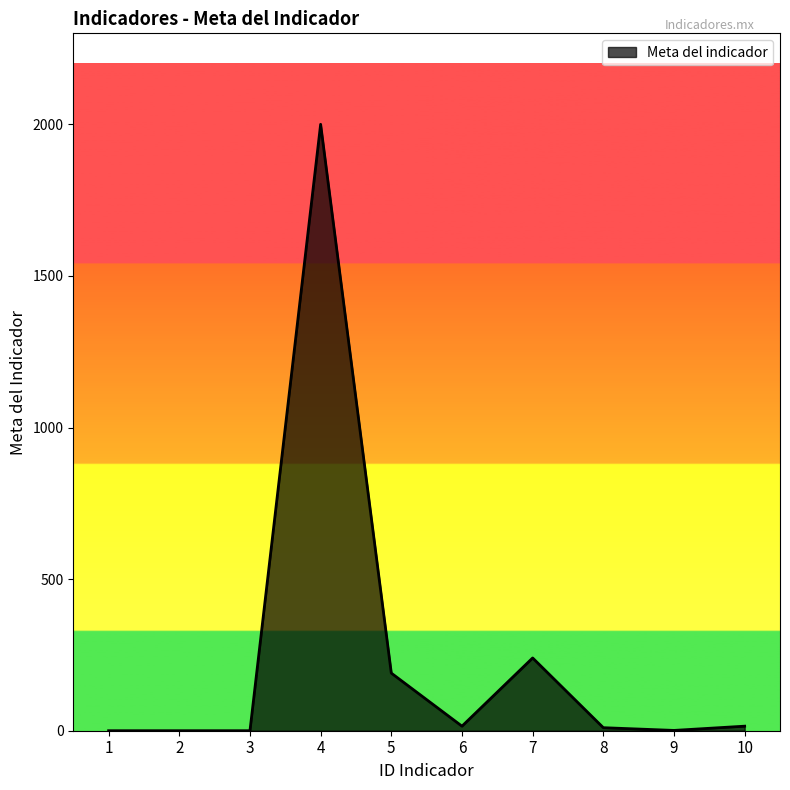

How many lines are shown in the chart?

1